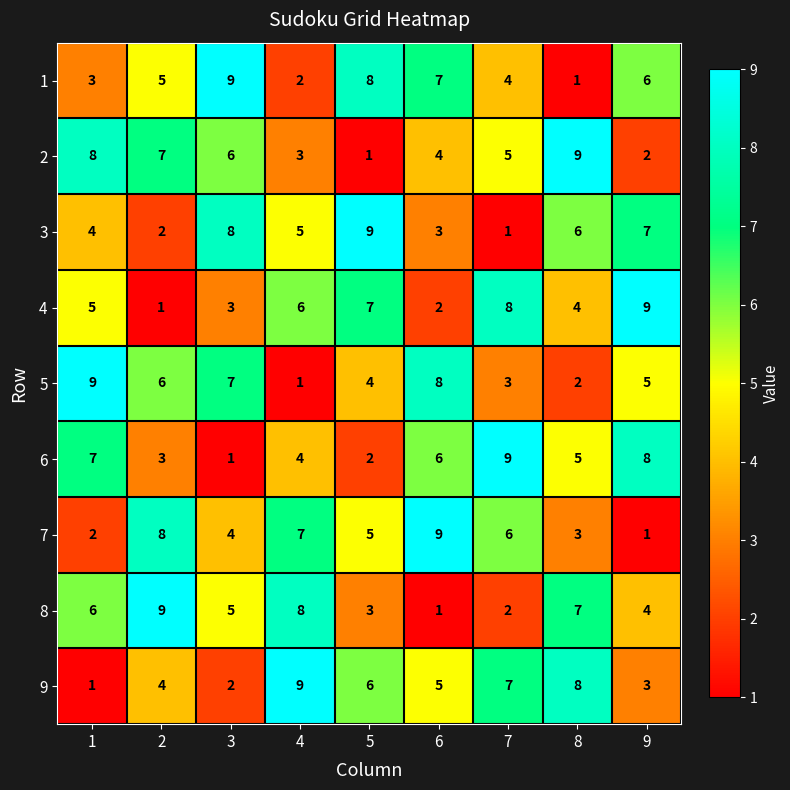

Between 1 and 6, which series saw the biggest shift?

7